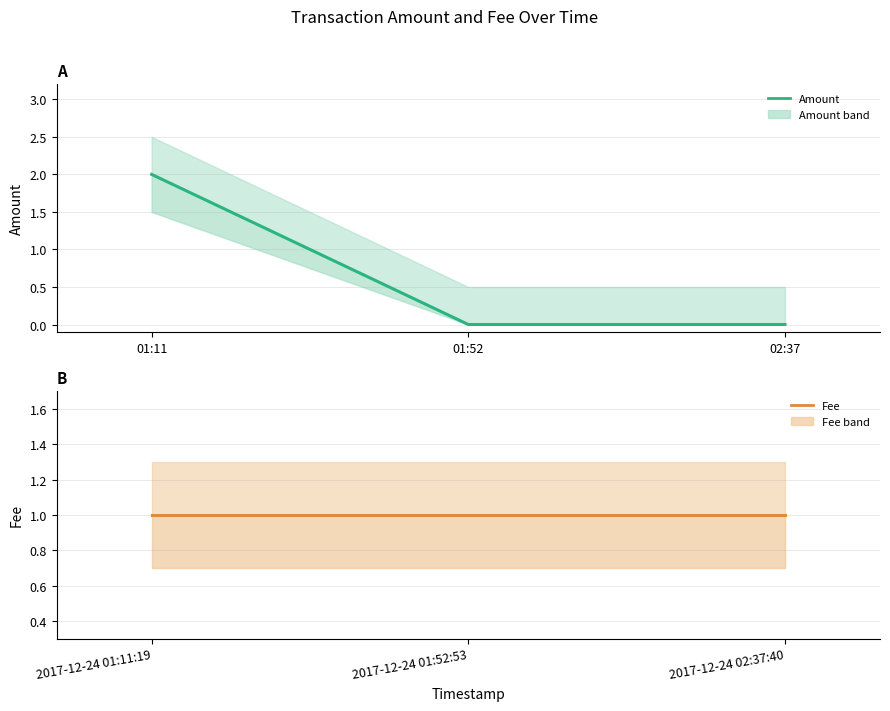

What are all the series names shown in the legend?

Amount, Fee